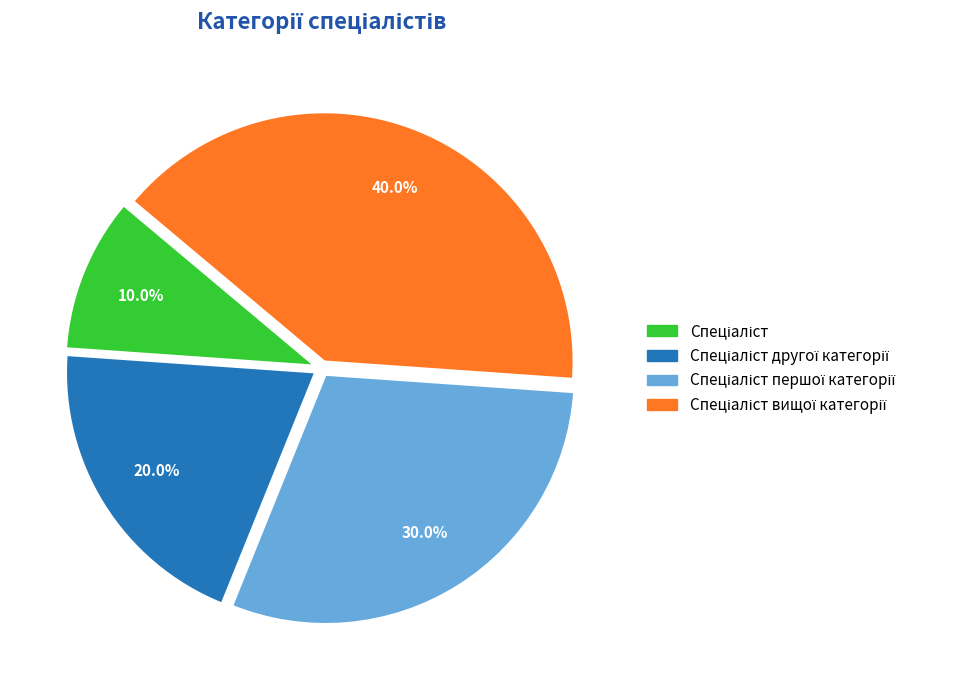

Does any single category account for the majority?

No